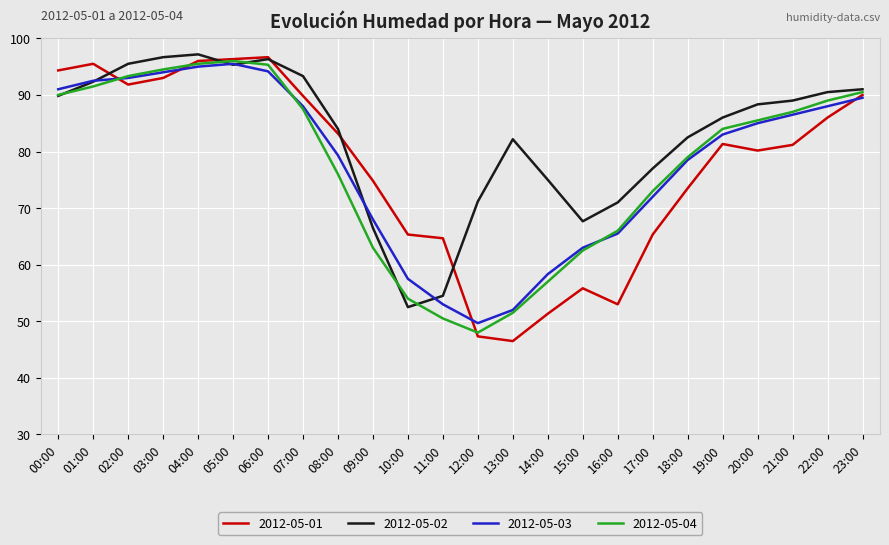

What is the total value across all series at 04:00?

383.7